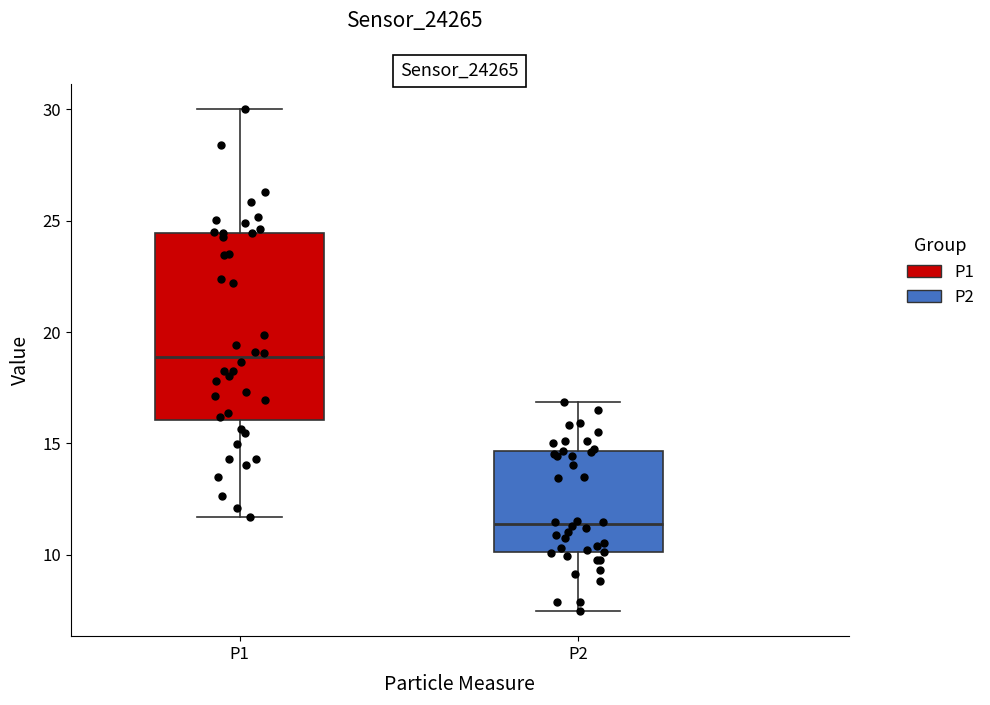

Which box is the tallest, from its lower edge to its upper edge?

P1